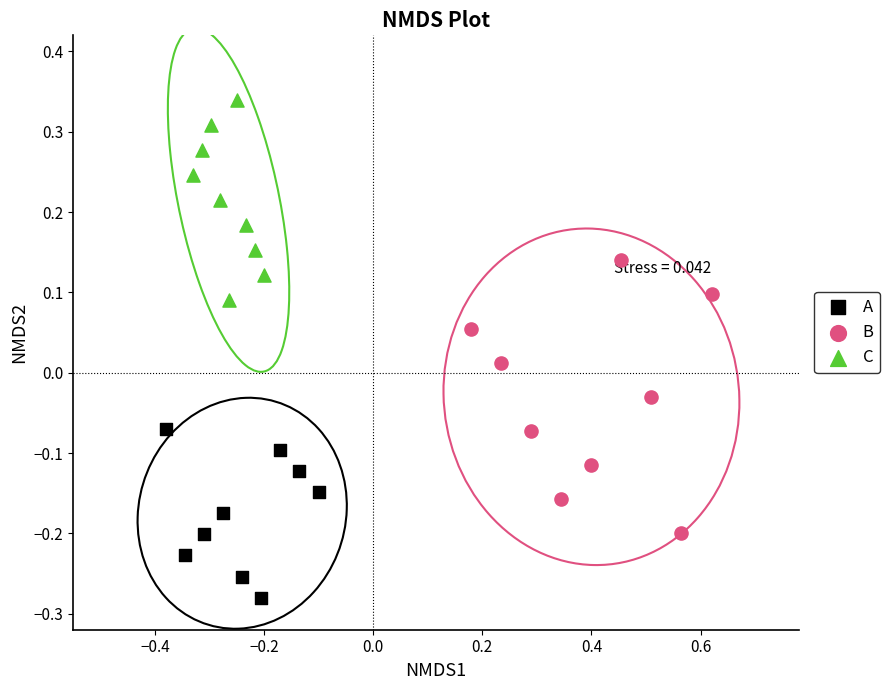

Which series has the widest spread of Y values?

B